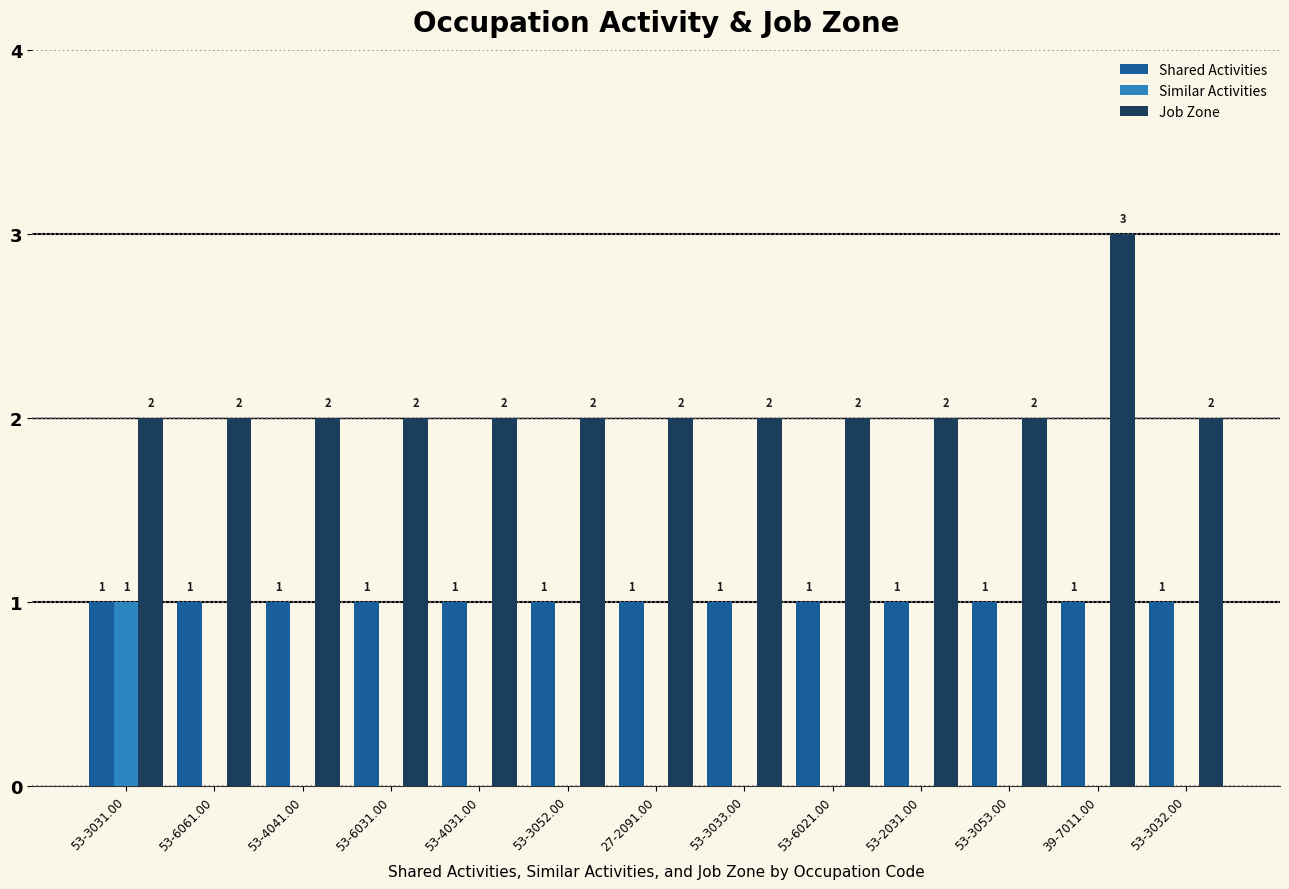

Reading left to right, extract all data points from this chart.

Shared Activities: 1	1	1	1	1	1	1	1	1	1	1	1	1
Similar Activities: 1	0	0	0	0	0	0	0	0	0	0	0	0
Job Zone: 2	2	2	2	2	2	2	2	2	2	2	3	2